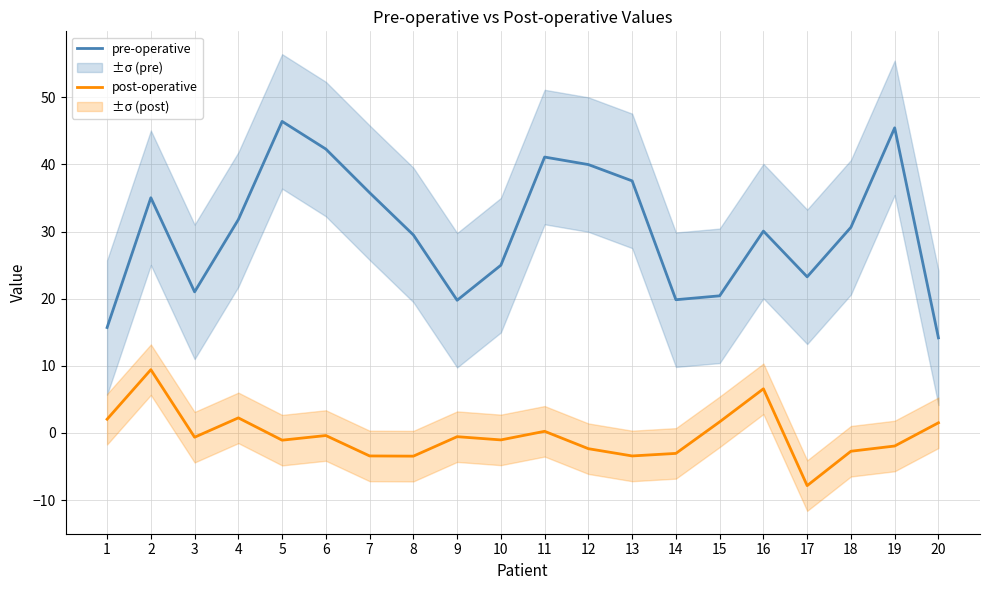

Is it true that pre-operative equals 37.5 at 13?

True